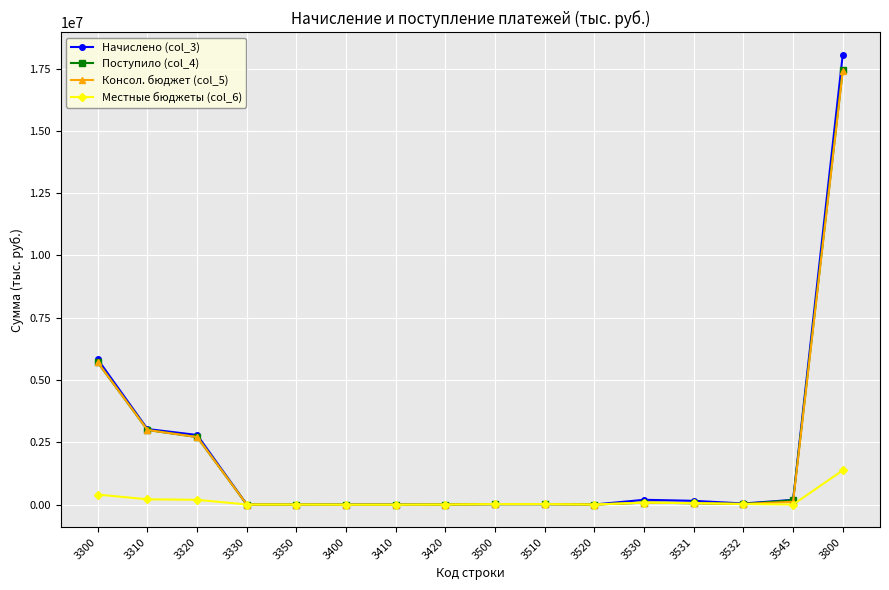

Which series ends up on top after the final intersection of Консол. бюджет (col_5) and Начислено (col_3)?

Начислено (col_3)